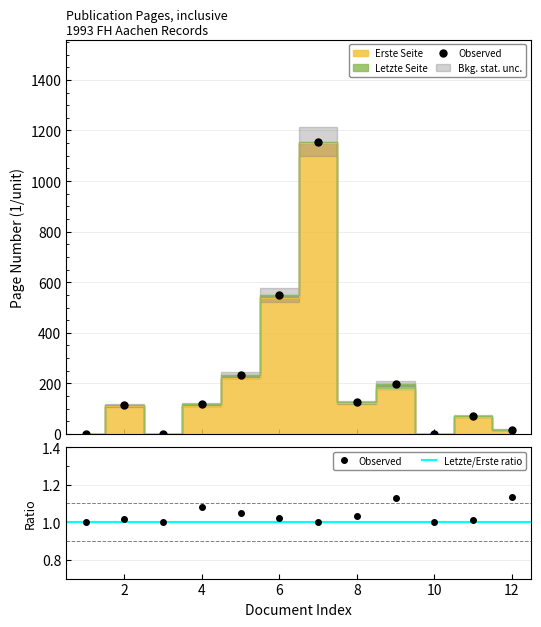

Reading left to right, list all the values displayed in this chart.

Erste Seite: 0	112	0	109	222	537	1151	122	176	0	69	15
Letzte Seite: 0	114	0	118	233	549	1155	126	199	0	70	17